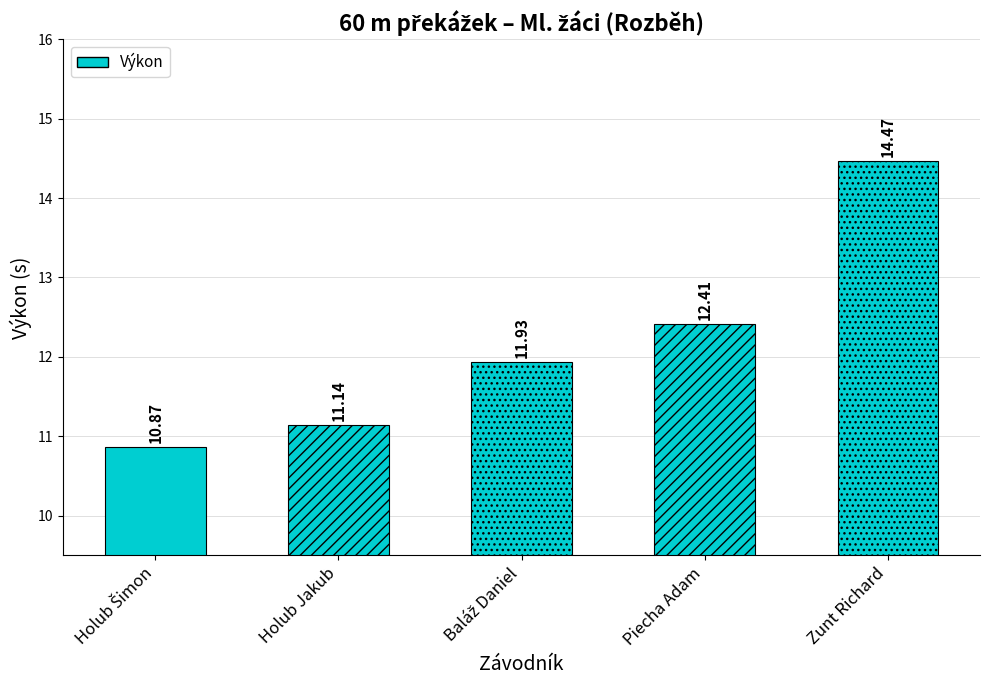

What is the average value?

12.2